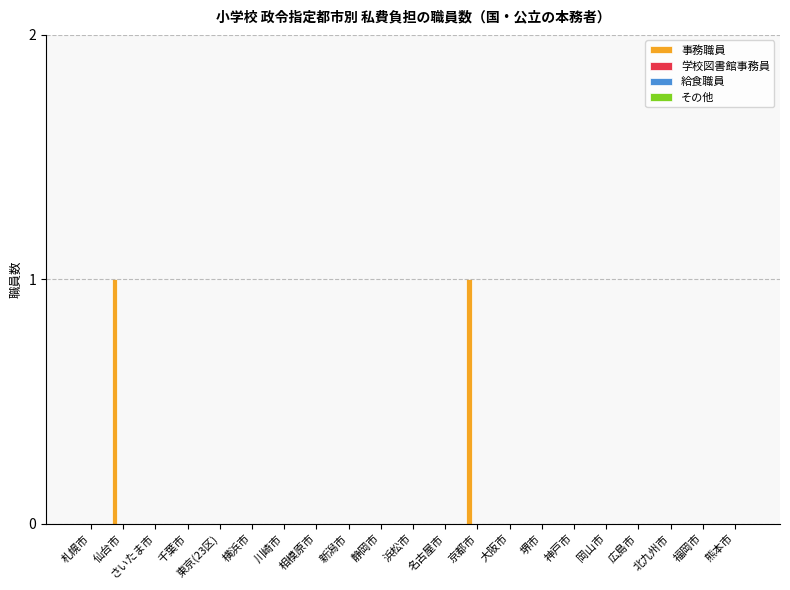

How many distinct data groups are displayed?

1